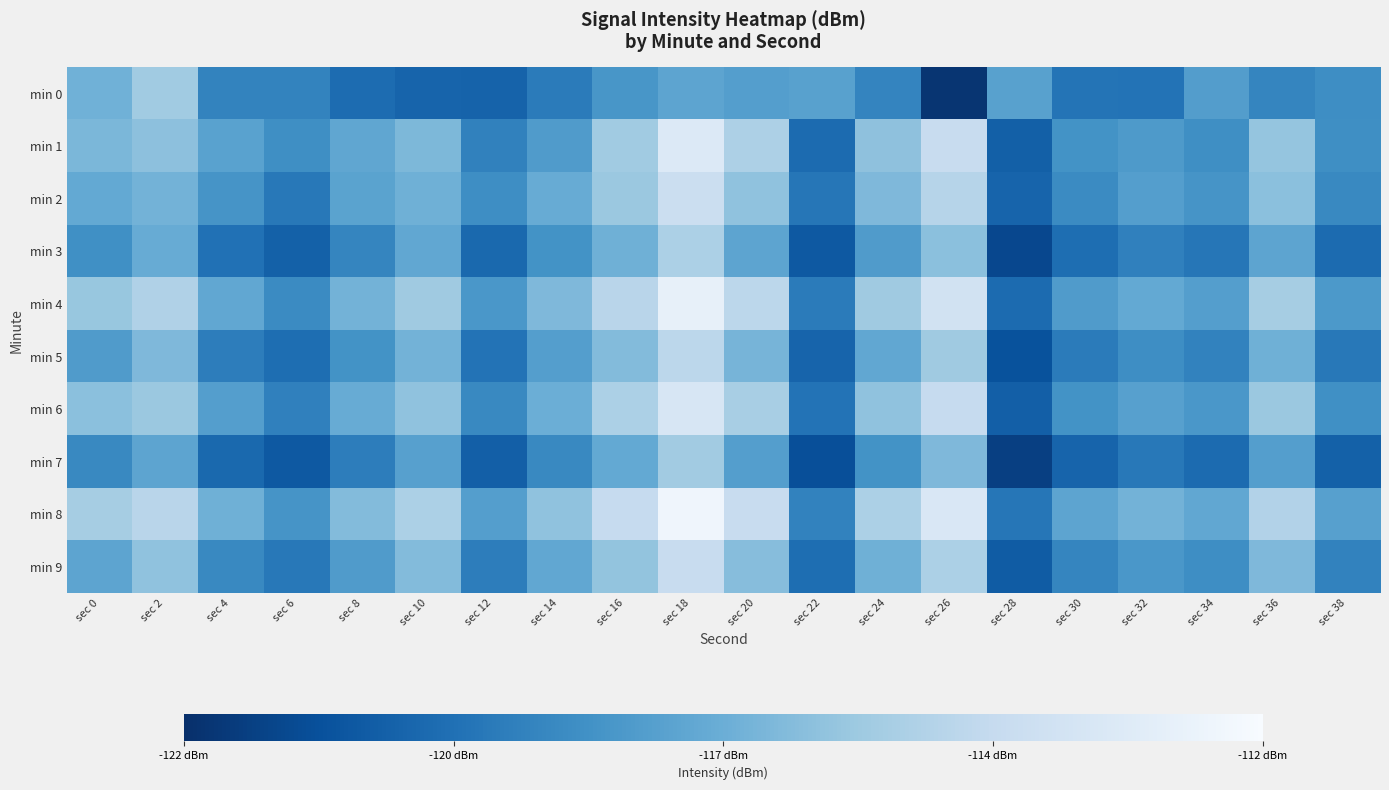

At which category is the sum across all series the highest?

sec 18